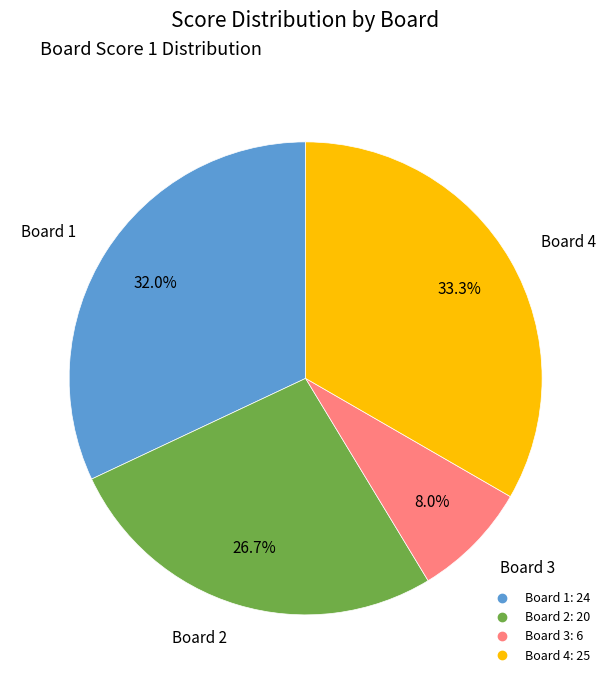

How many slices are in this pie chart?

4